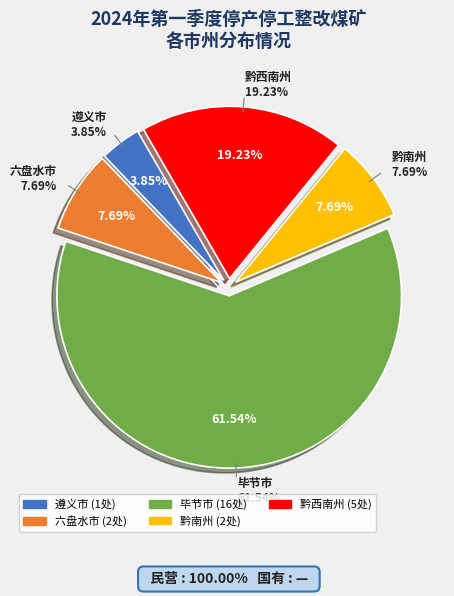

Count the number of slices in the pie.

5